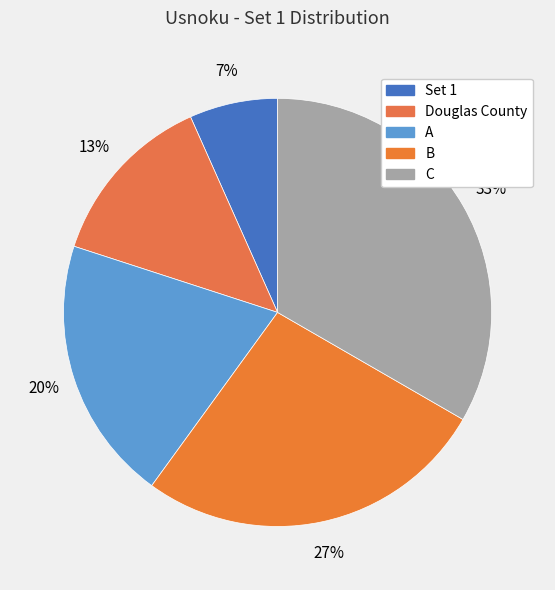

How many slices are in this pie chart?

5